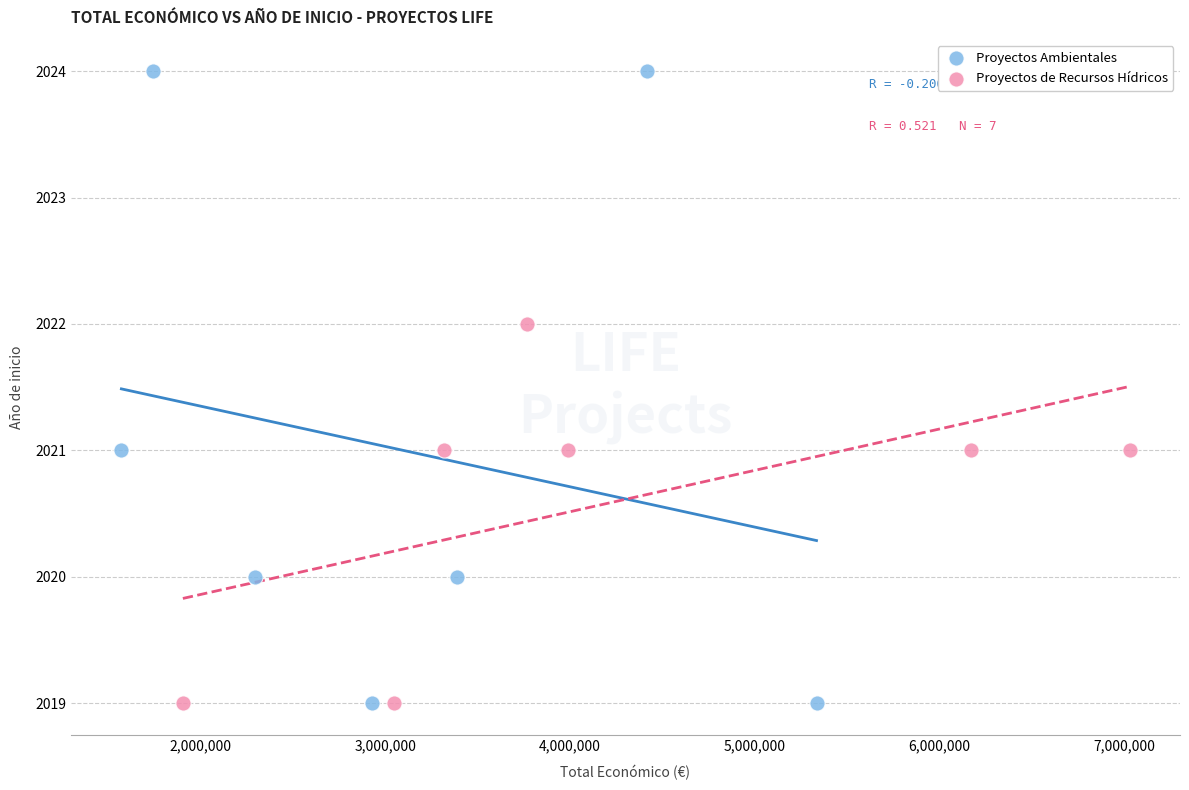

Which series contains the highest Y value?

Proyectos Ambientales